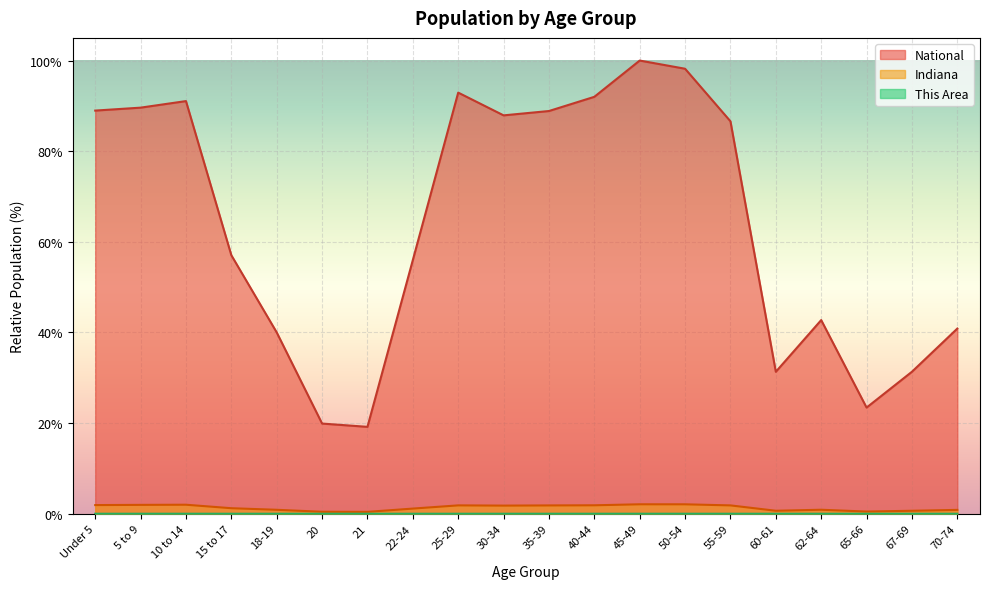

What position from the left is 20?

6